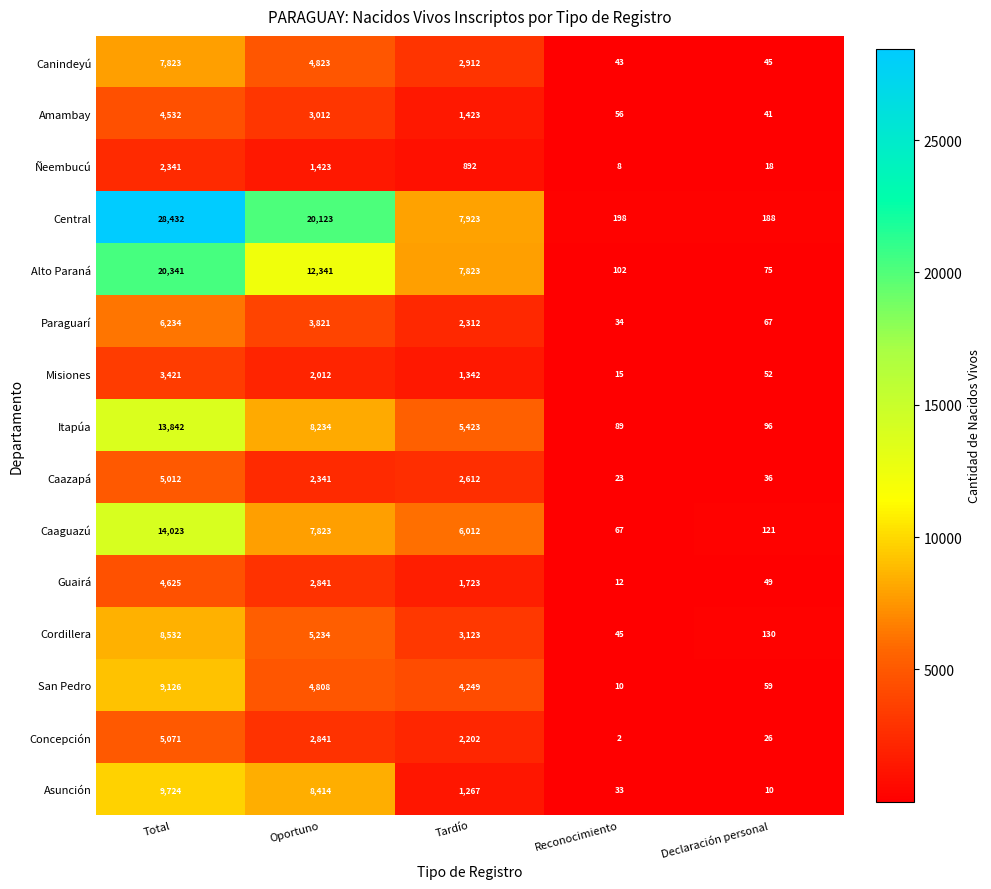

Which category has the highest value in the Itapúa series?

Total